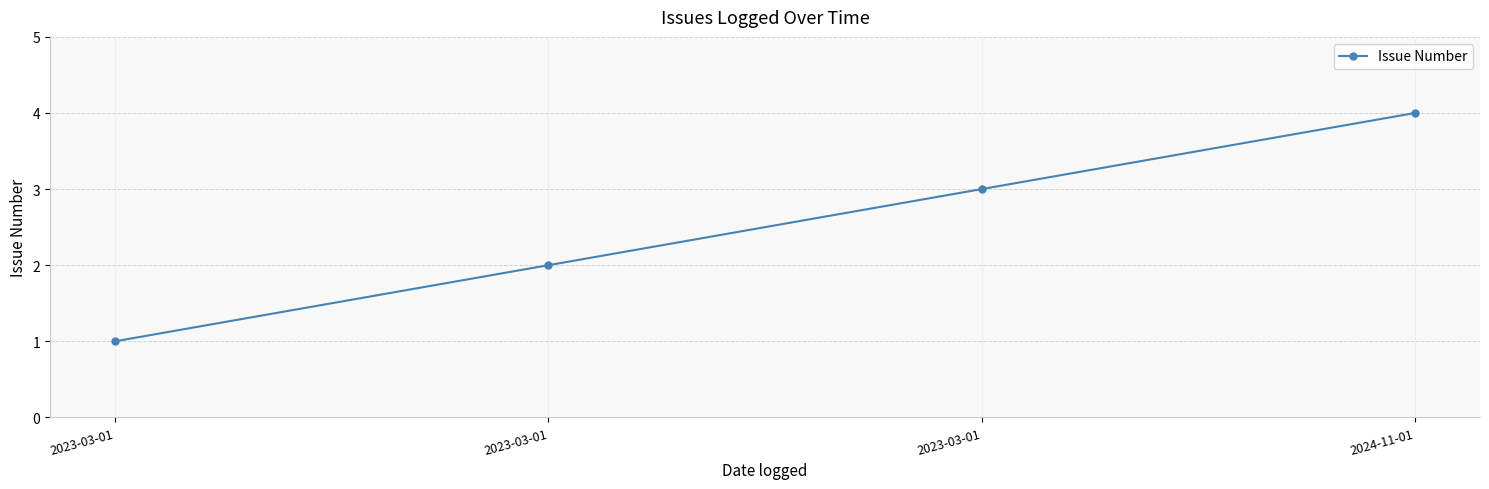

How many lines are shown in the chart?

1